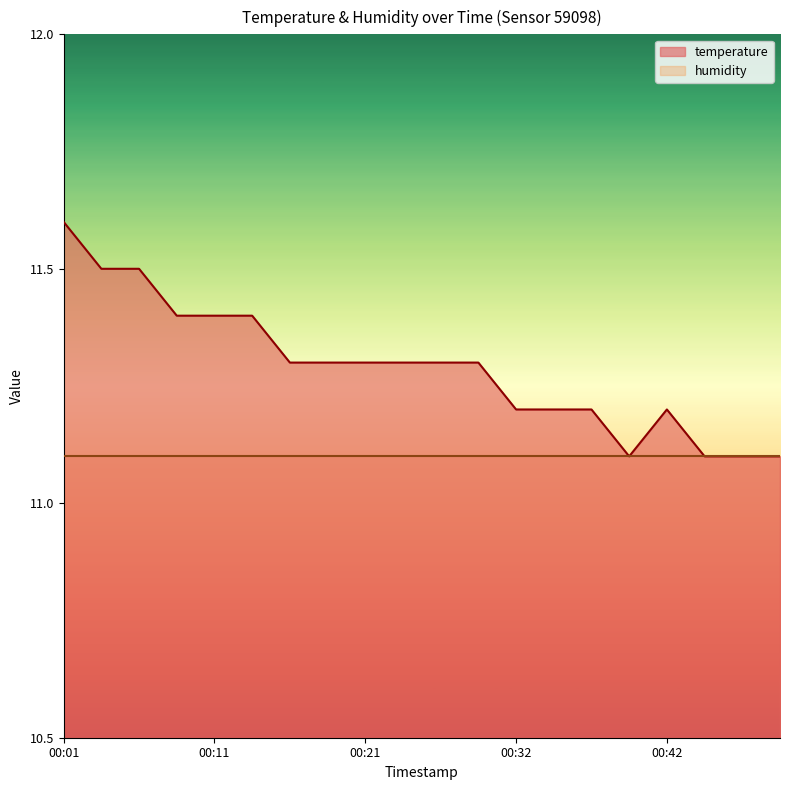

Which has a higher value, 00:09 or 00:49?

00:09